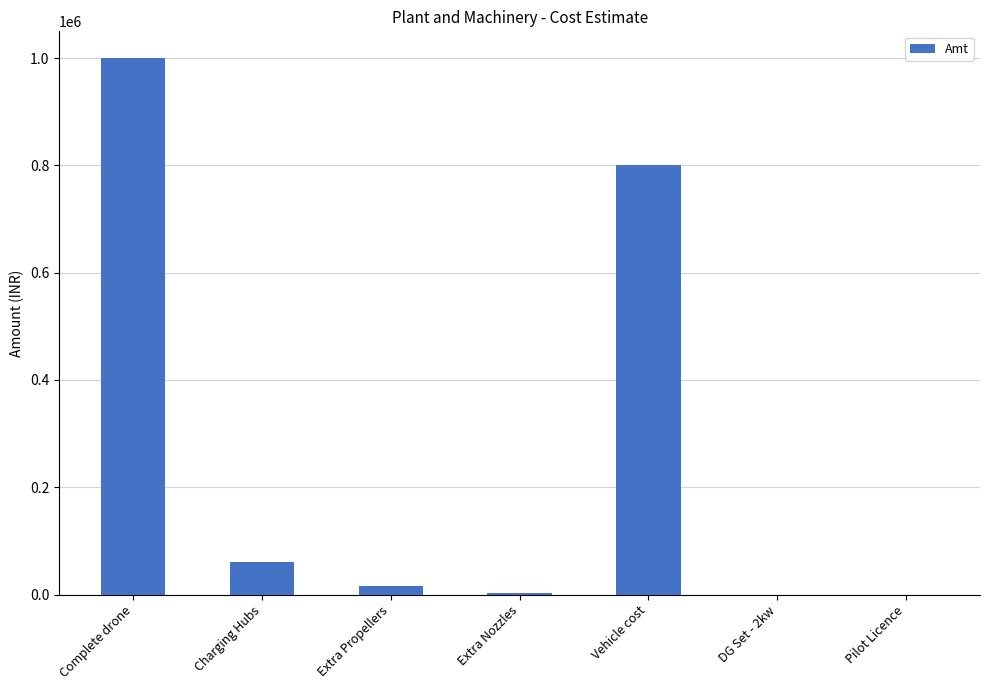

What is the sum of all values?

1879200